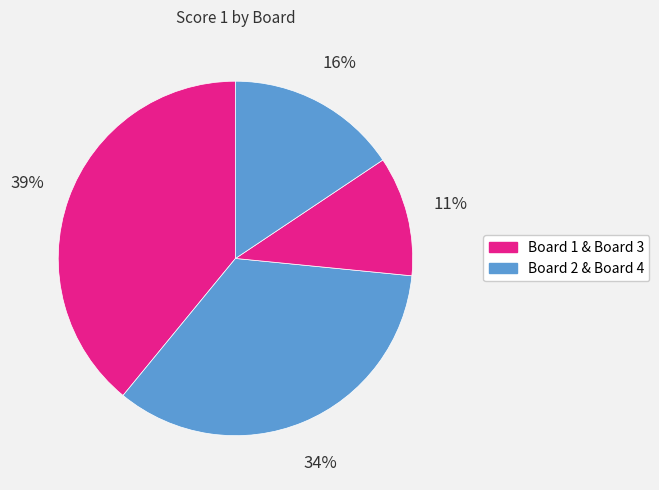

Count the number of slices in the pie.

4